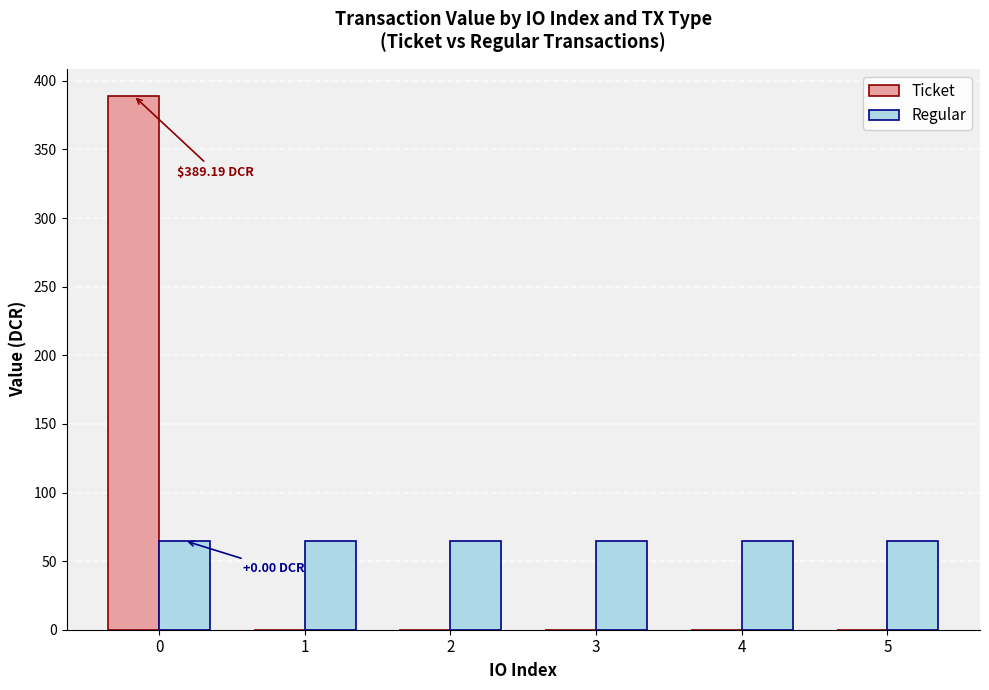

Reading left to right, transcribe all the data shown in this chart.

Ticket: 389.2	0.0	0.0	0.0	0.0	0.0
Regular: 64.9	64.9	64.9	64.9	64.9	64.9